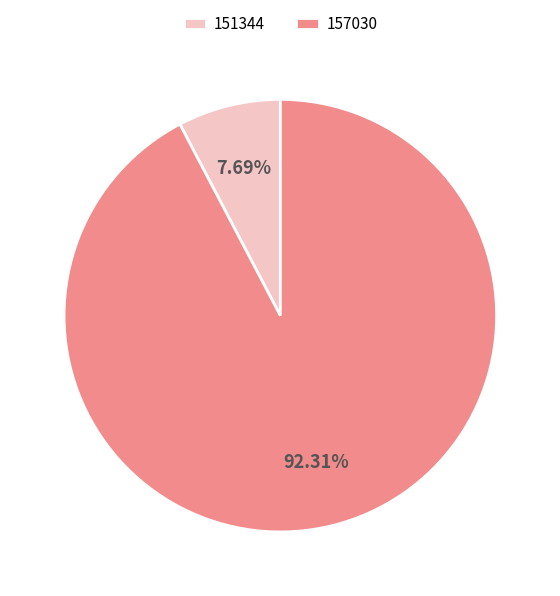

Does 151344 represent more than half of the total?

No